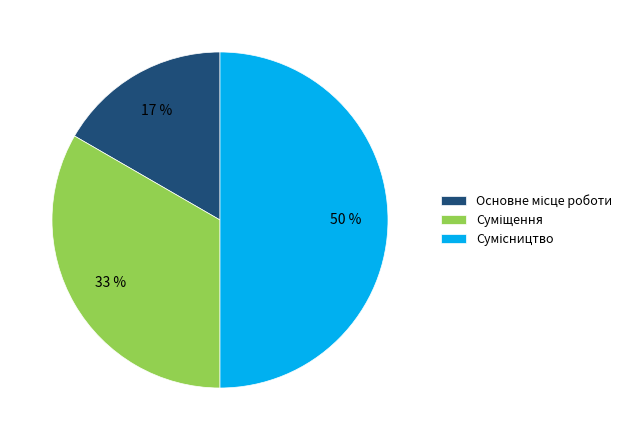

How many slices are in this pie chart?

3